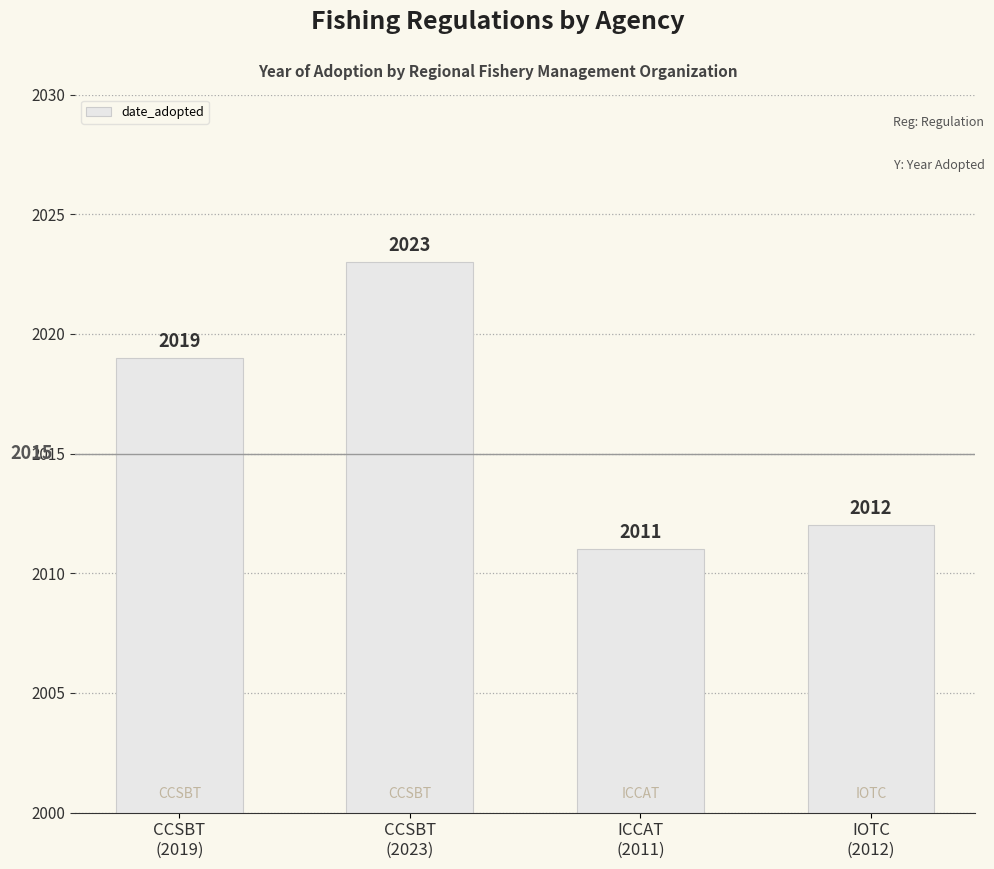

How many bars are there in total?

4